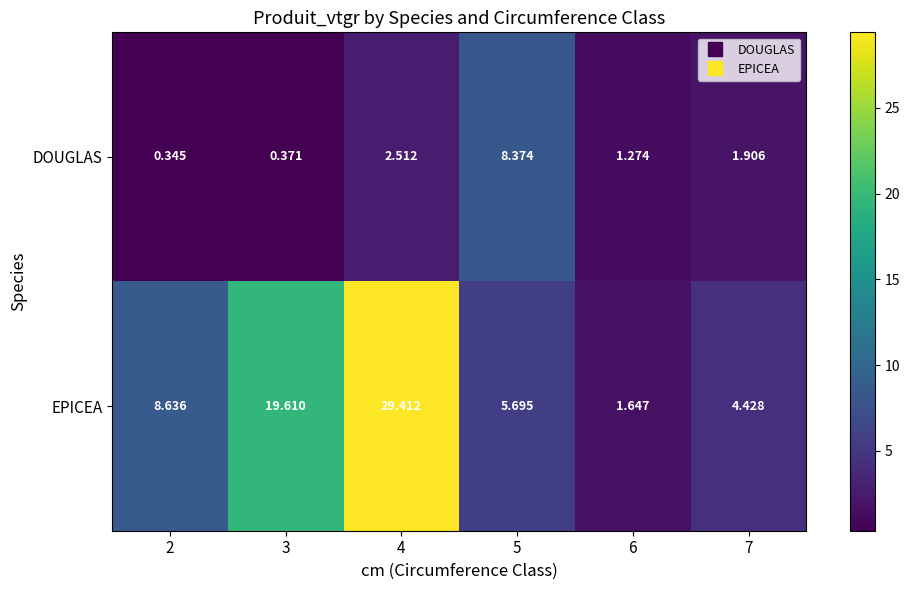

Is the value of DOUGLAS at 3 greater than the value of EPICEA at 3?

No